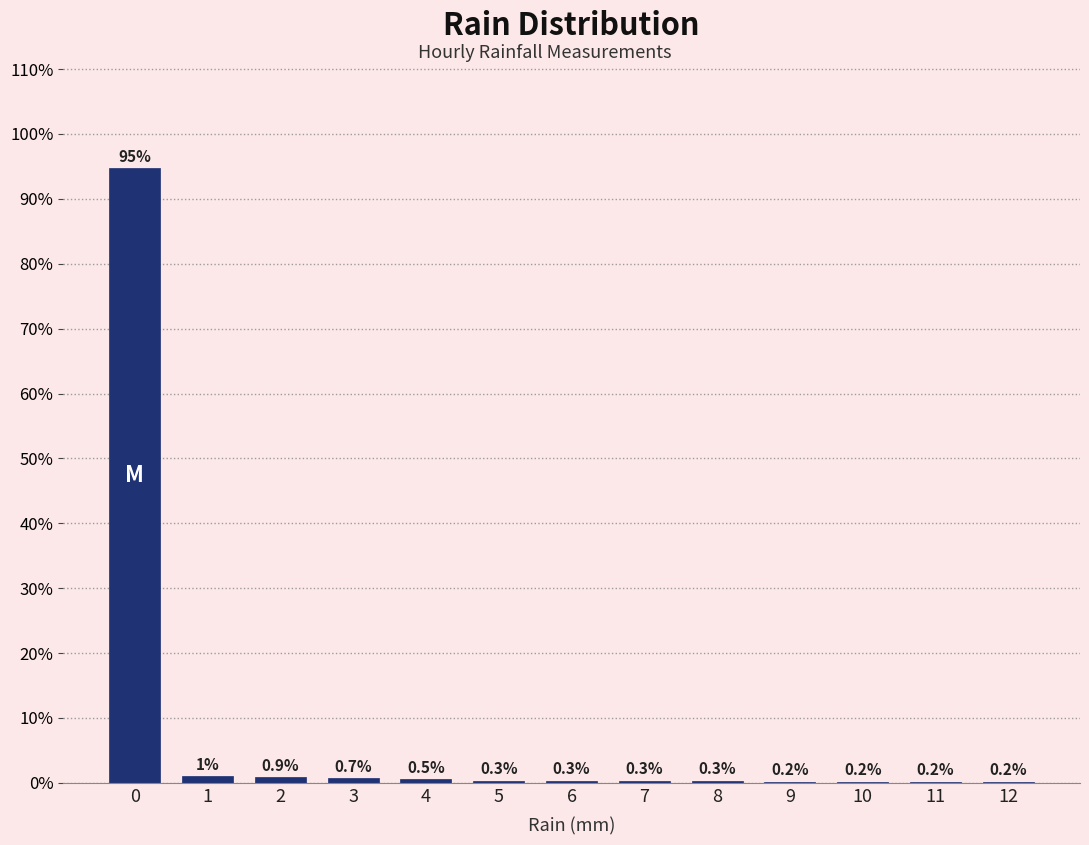

Reading left to right, list all the values displayed in this chart.

0=94.8	1=1.0	2=0.9	3=0.7	4=0.5	5=0.3	6=0.3	7=0.3	8=0.3	9=0.2	10=0.2	11=0.2	12=0.2